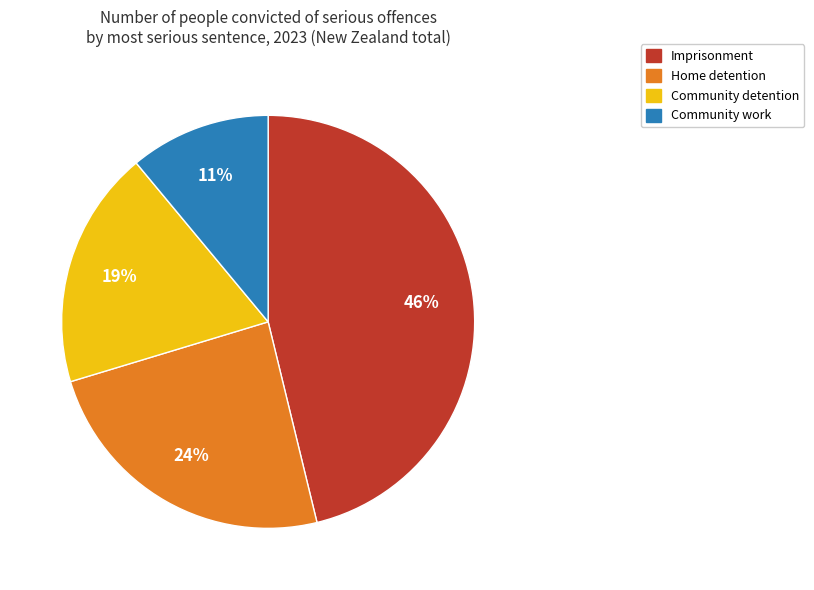

Does any single category account for the majority?

No